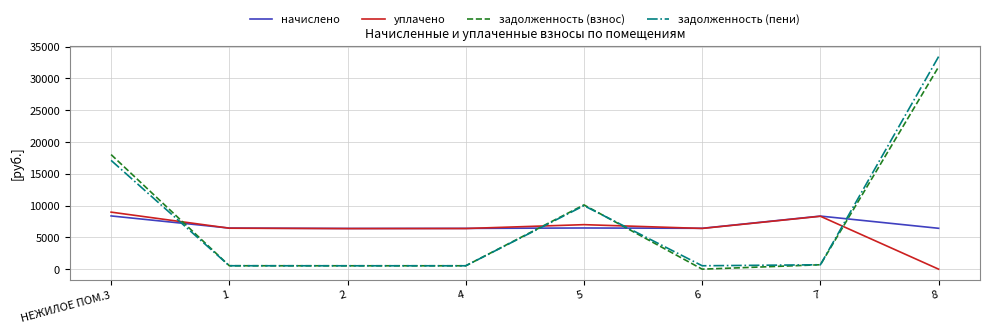

List the series in order of their peak value, lowest first.

начислено, уплачено, задолженность (взнос), задолженность (пени)